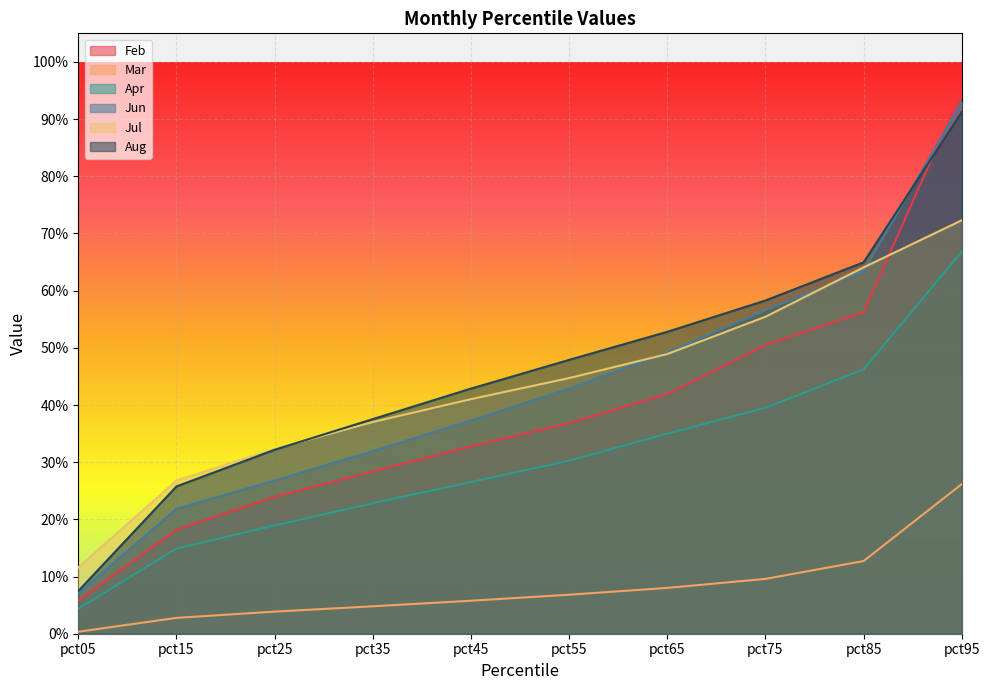

True or false: Jun and Apr cross at least once.

False